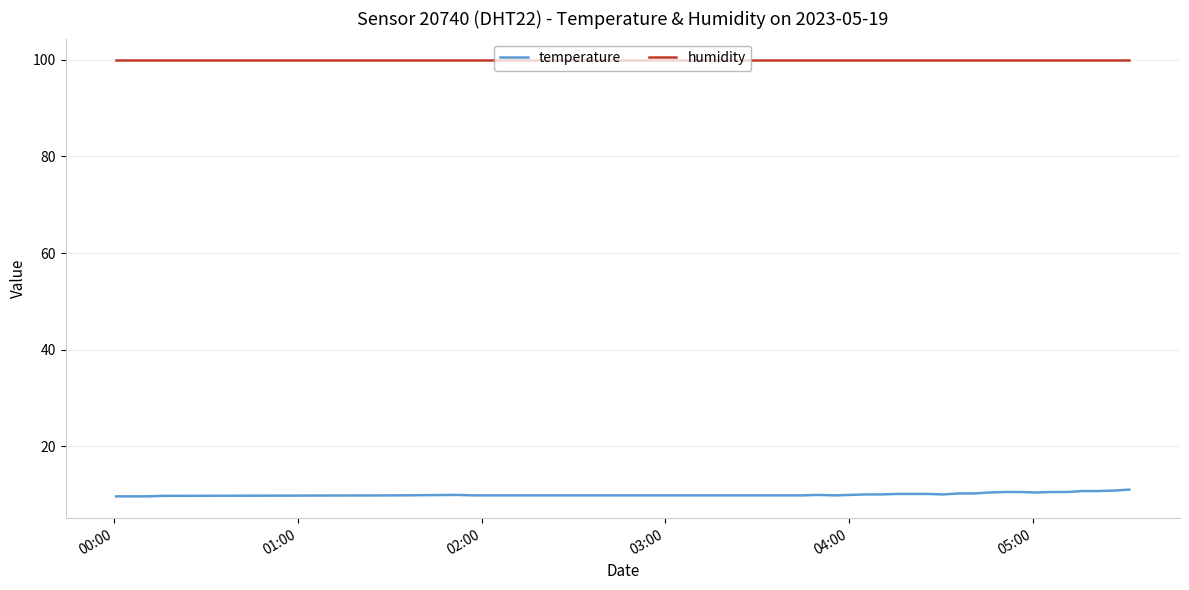

Which series has the largest total across all categories?

humidity